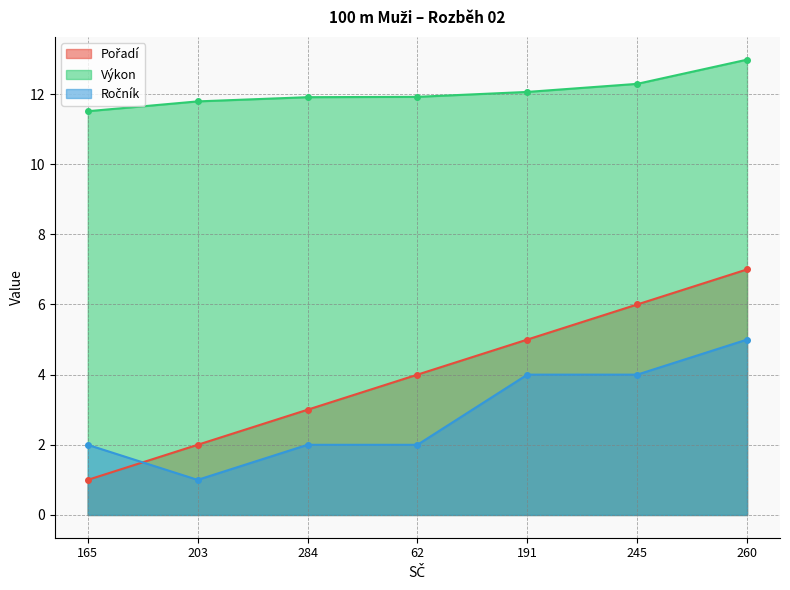

What are all the series names shown in the legend?

Pořadí, Výkon, Ročník